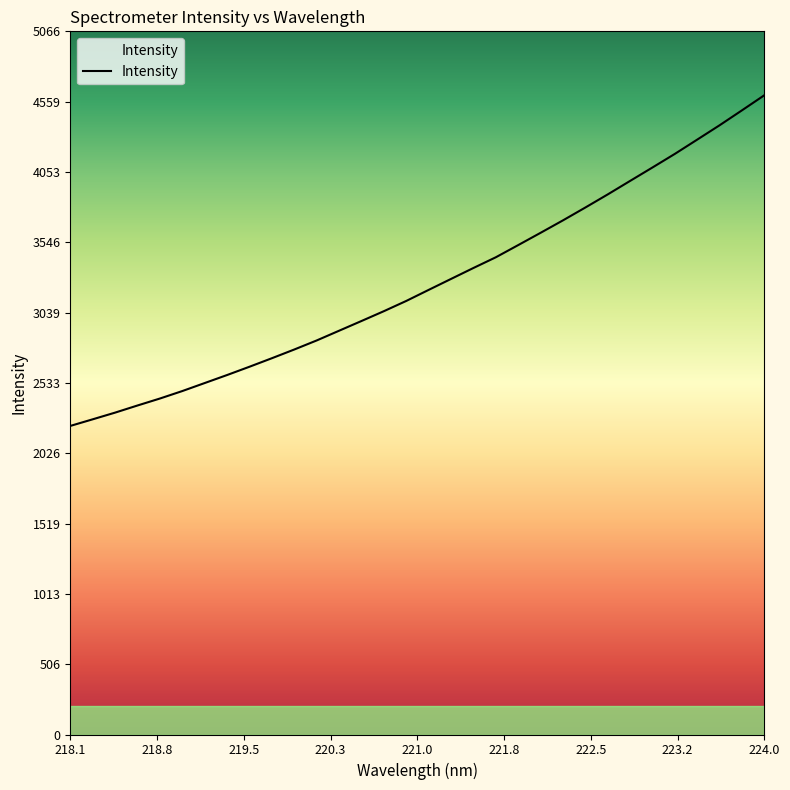

What is the difference between the maximum and minimum values?

2382.6